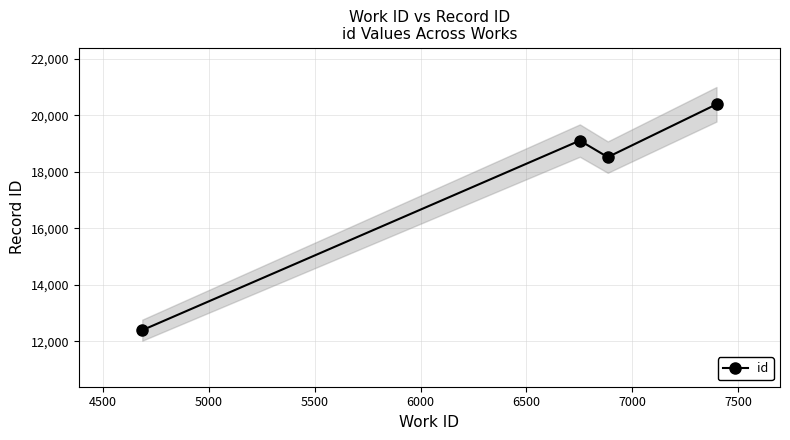

What is the minimum value for id?

12397